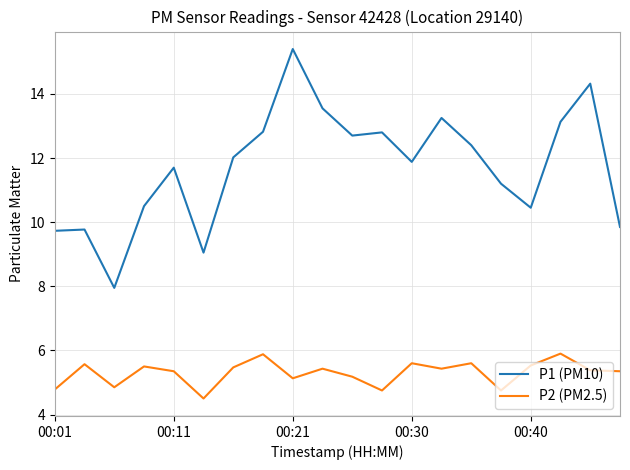

What is the lowest value of the P2 (PM2.5) series?

4.5